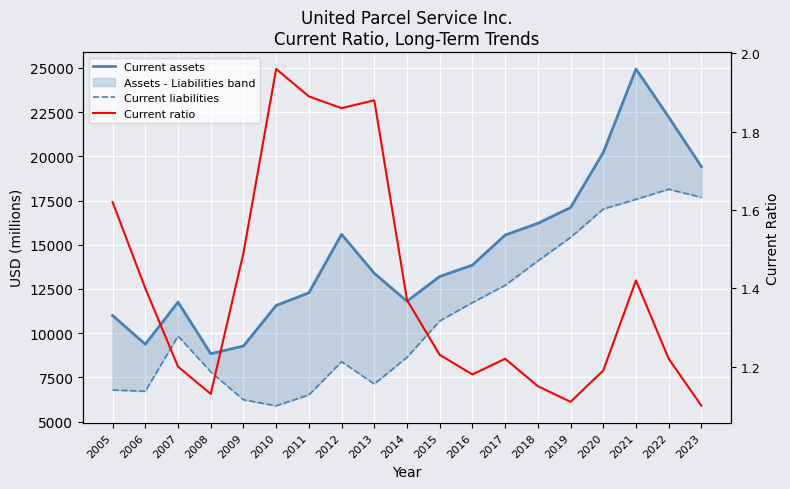

What is the average value of the Current ratio series?

1.4